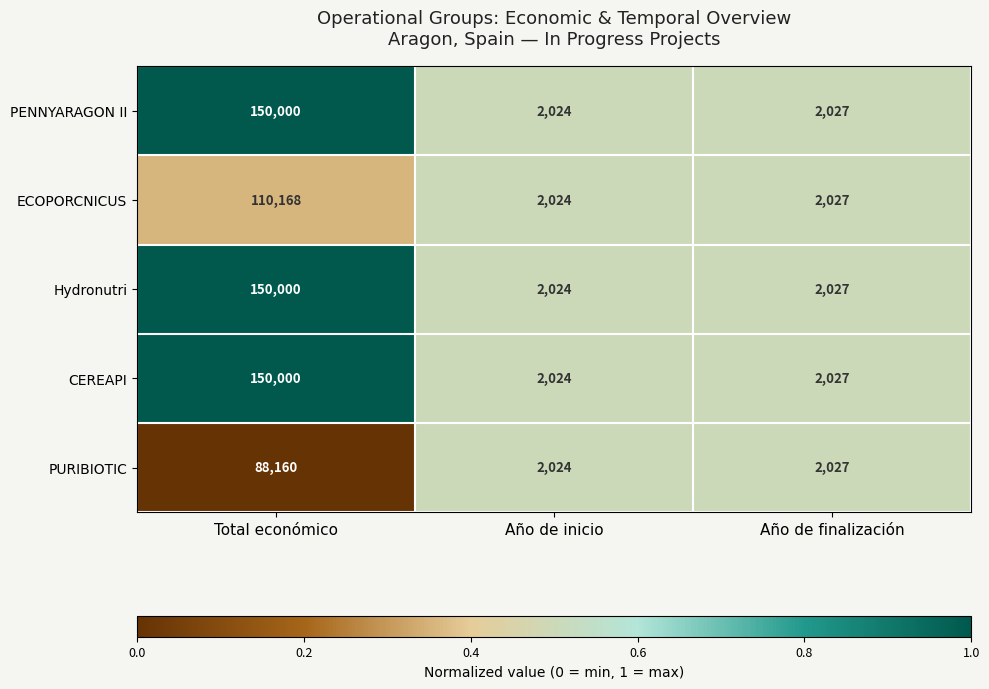

Which category has the highest value in the Hydronutri series?

Total económico